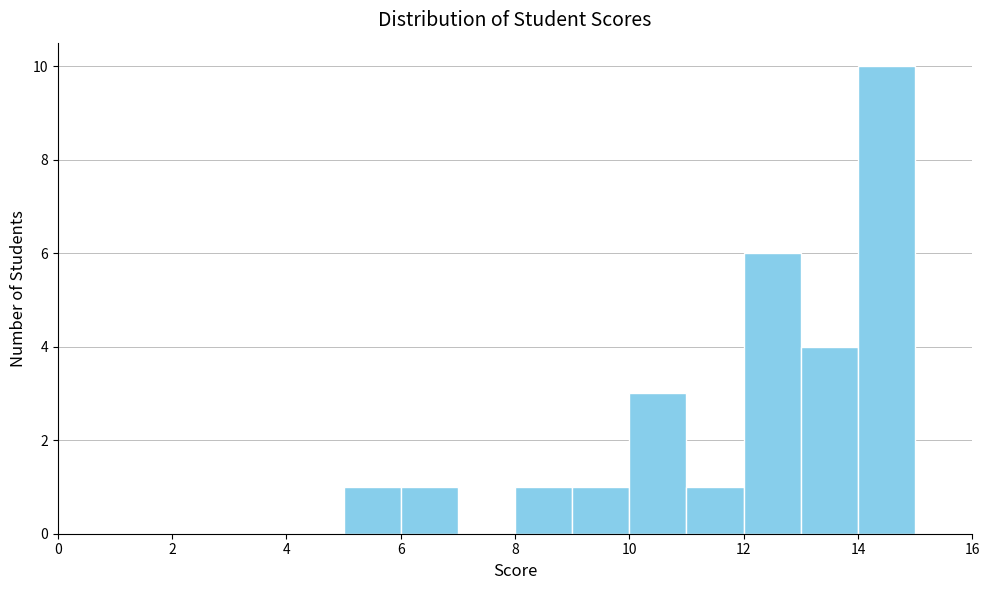

What is the height of the bar covering 14 to 15 on the x-axis? The values are not printed on the chart, so give them approximately, as read against the axis.

10